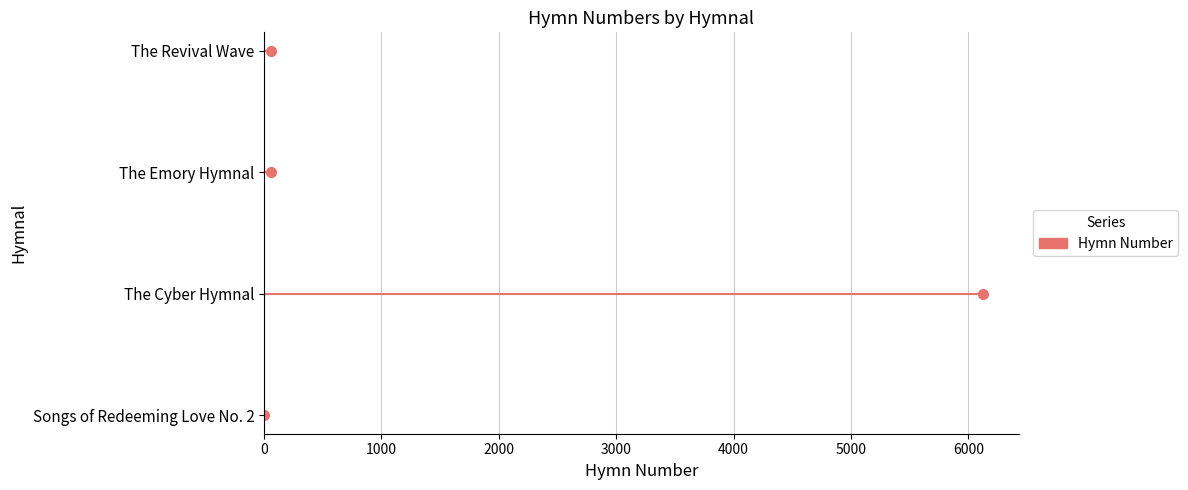

Count the number of values greater than 61.

1